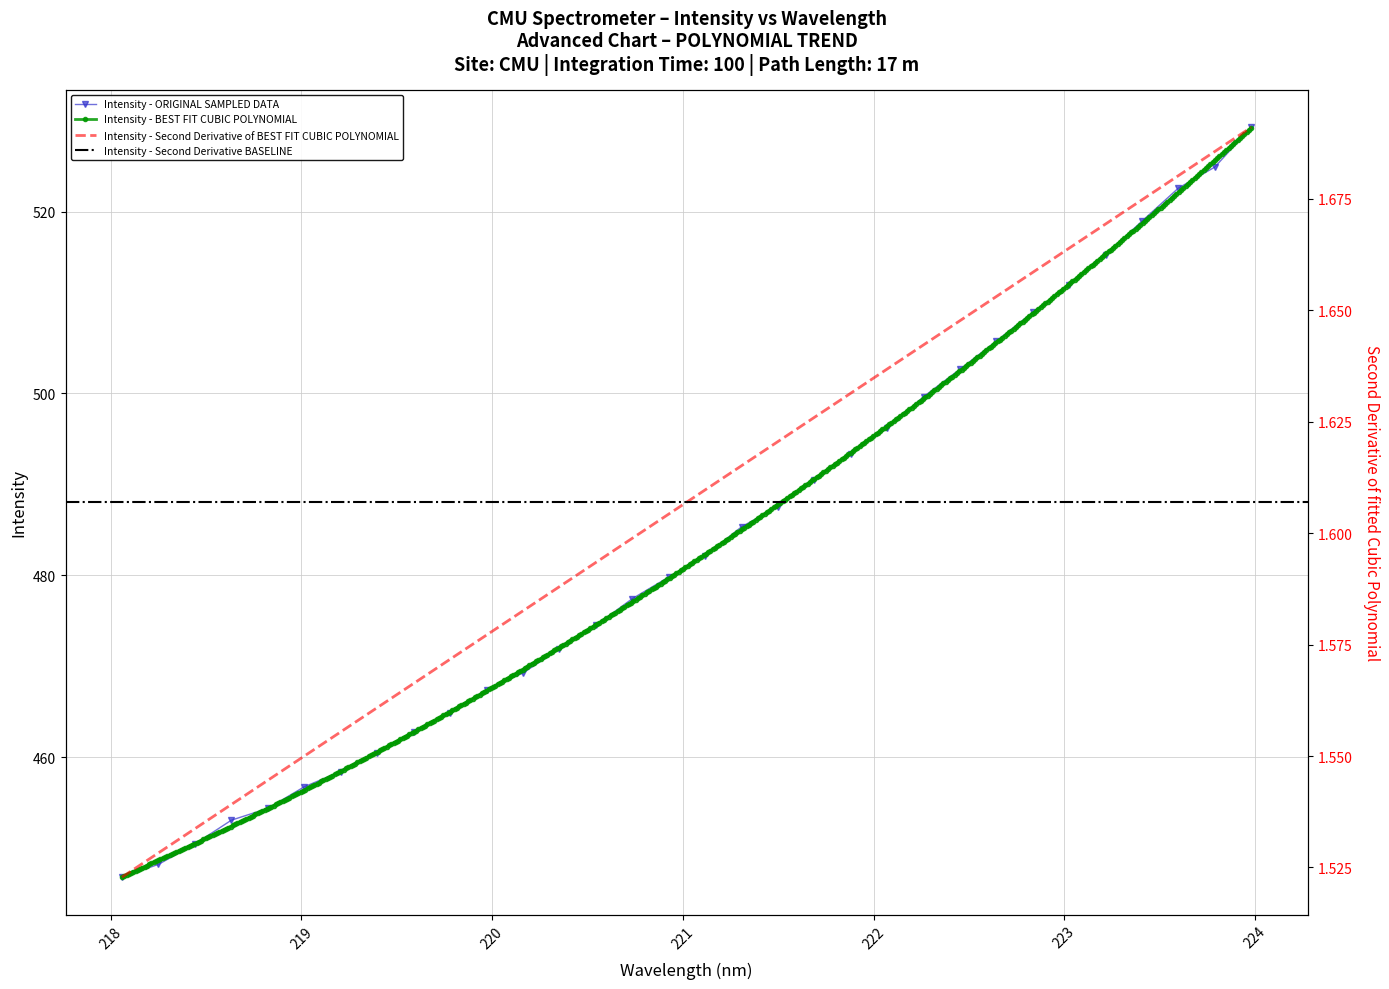

Rank the categories by value from highest to lowest.

223.9802, 223.7895, 223.5987, 223.408, 223.2172, 223.0264, 222.8355, 222.6447, 222.4538, 222.263, 222.0721, 221.8812, 221.6902, 221.4993, 221.3083, 221.1174, 220.9264, 220.7354, 220.5444, 220.3533, 220.1623, 219.9712, 219.7801, 219.589, 219.3979, 219.2067, 219.0156, 218.8244, 218.6332, 218.442, 218.2508, 218.0596